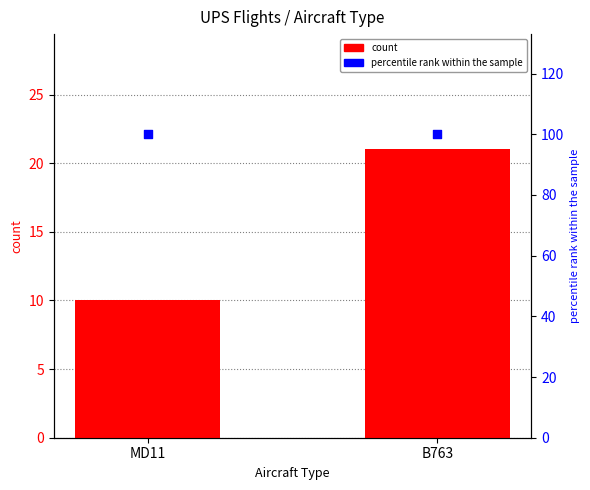

Which series has the largest Y range (max minus min)?

count